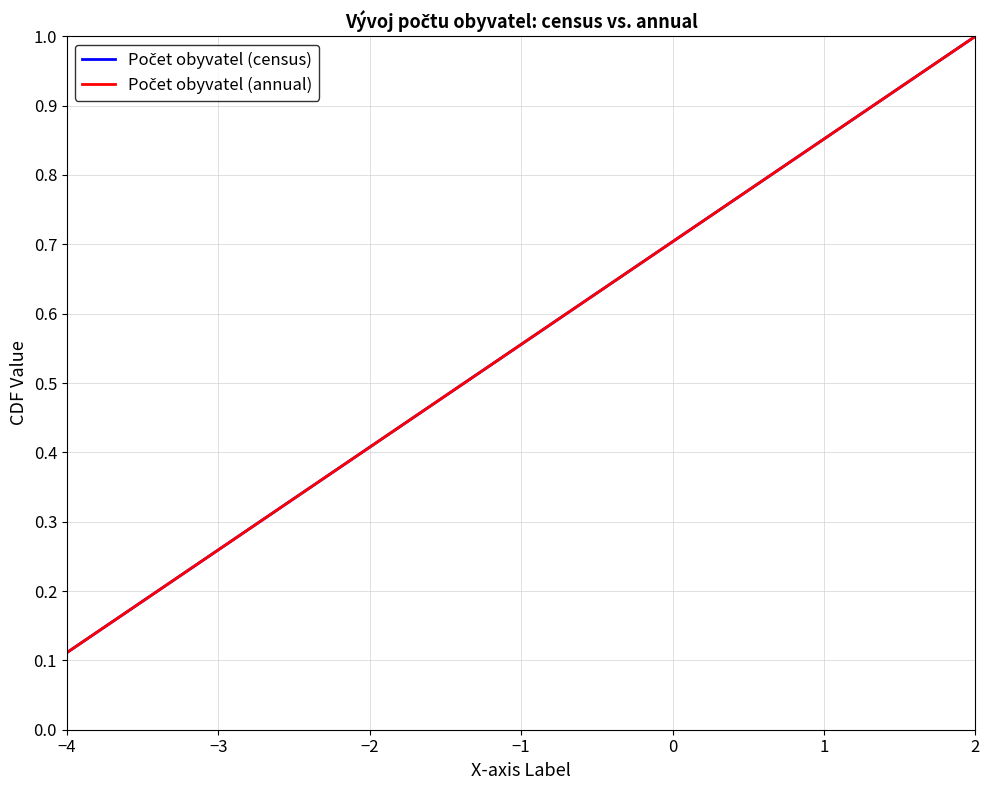

Is this an area chart (filled region under the line)?

No